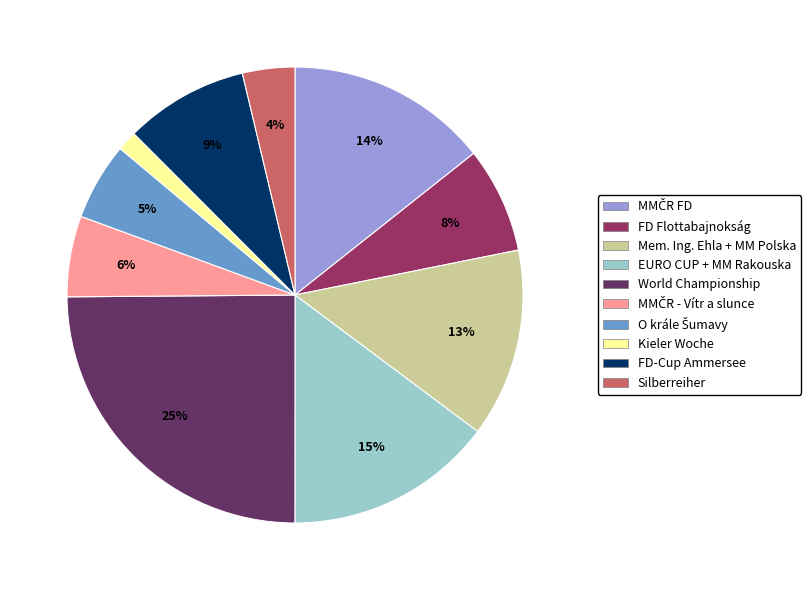

What percentage is the Mem. Ing. Ehla + MM Polska slice, to the nearest percent?

13%